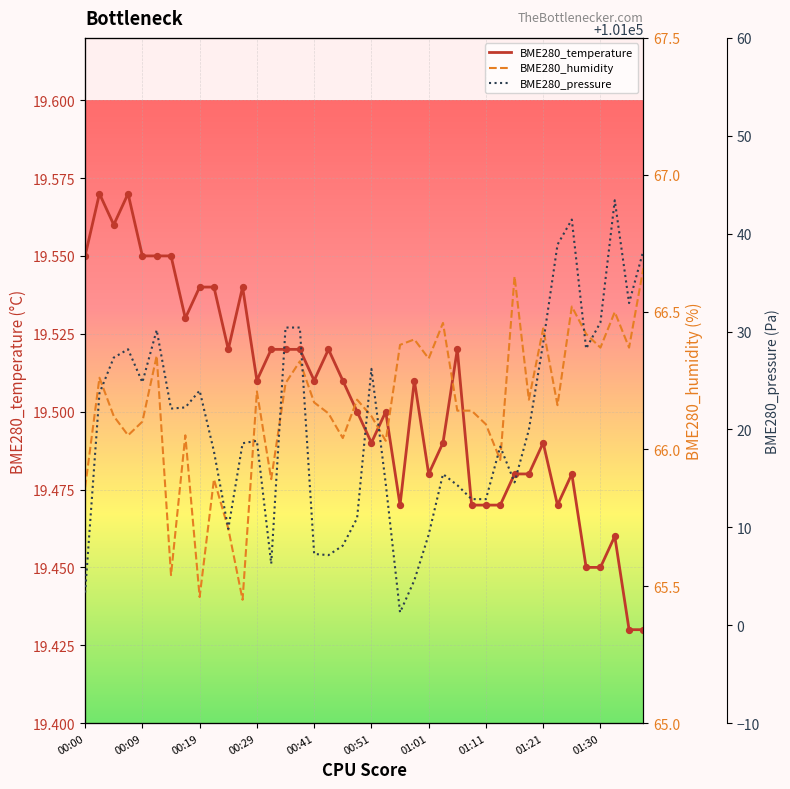

What are all the series names shown in the legend?

BME280_temperature, BME280_humidity, BME280_pressure